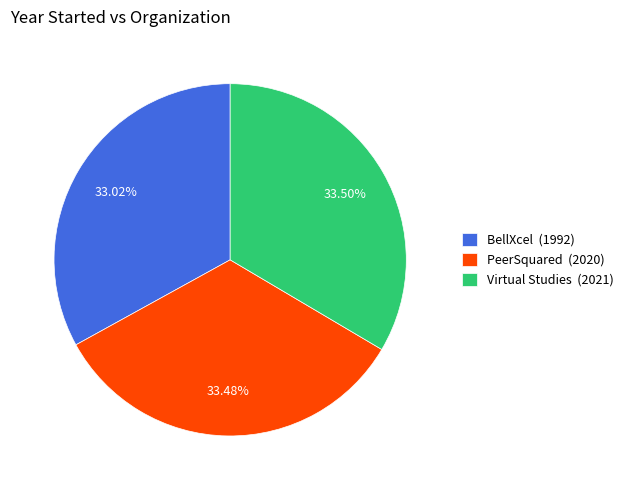

Is it true that BellXcel is 33% of the pie?

True